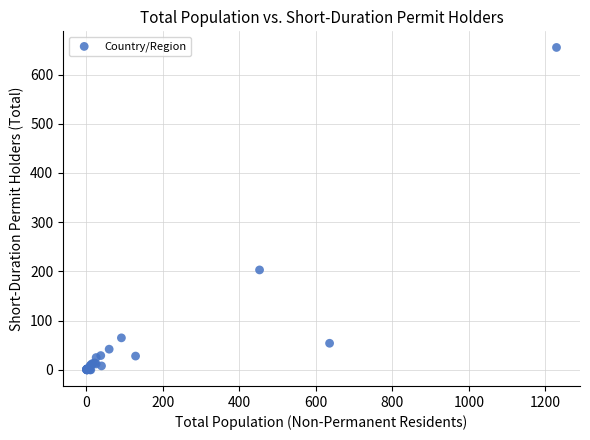

What Y value in the scatter plot is closest to 327?

203